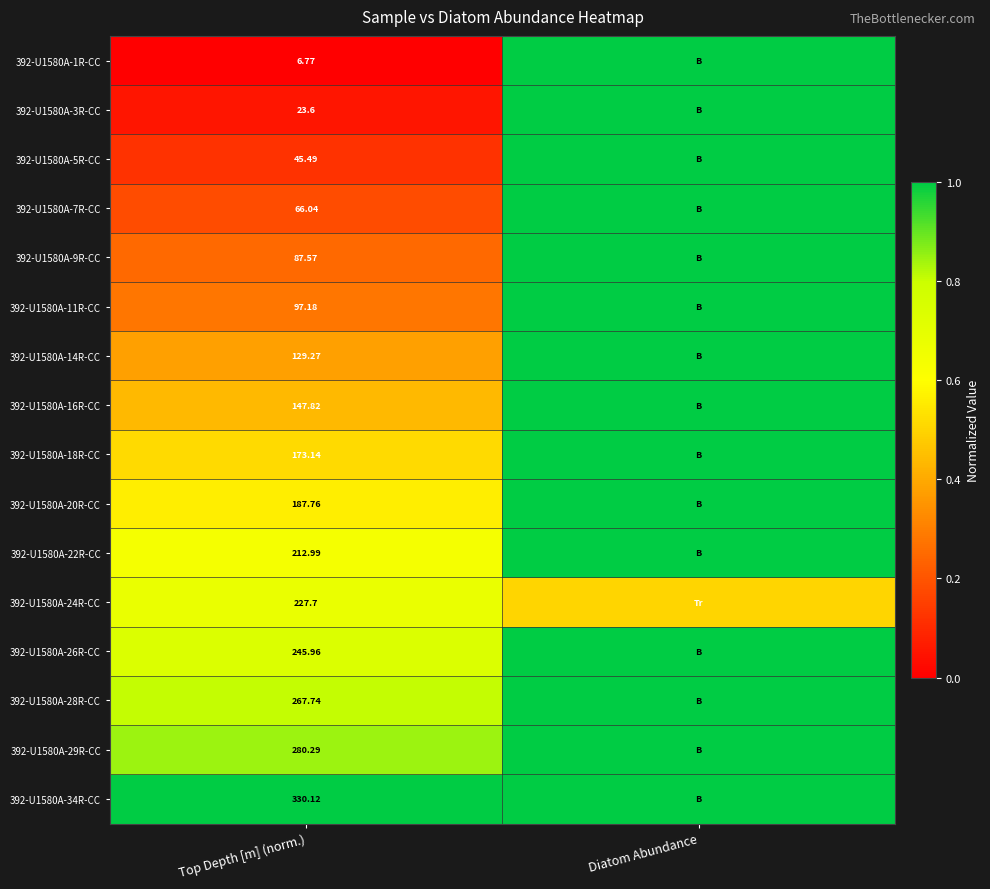

Is the value of 392-U1580A-18R-CC at Top Depth [m] (norm.) greater than the value of 392-U1580A-3R-CC at Top Depth [m] (norm.)?

Yes